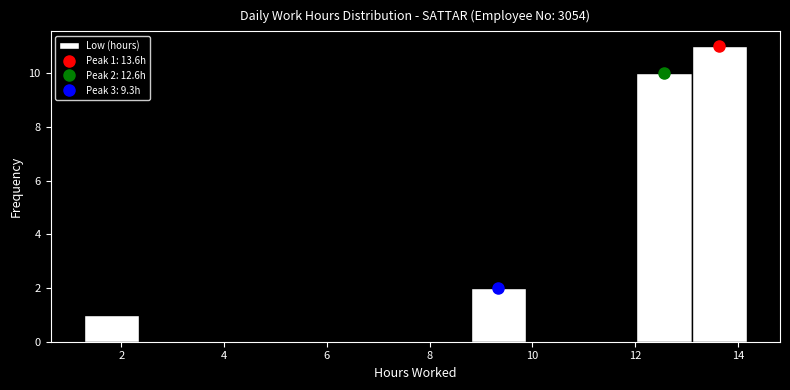

Which range on the x-axis has the tallest bar?

13.0 to 14.2